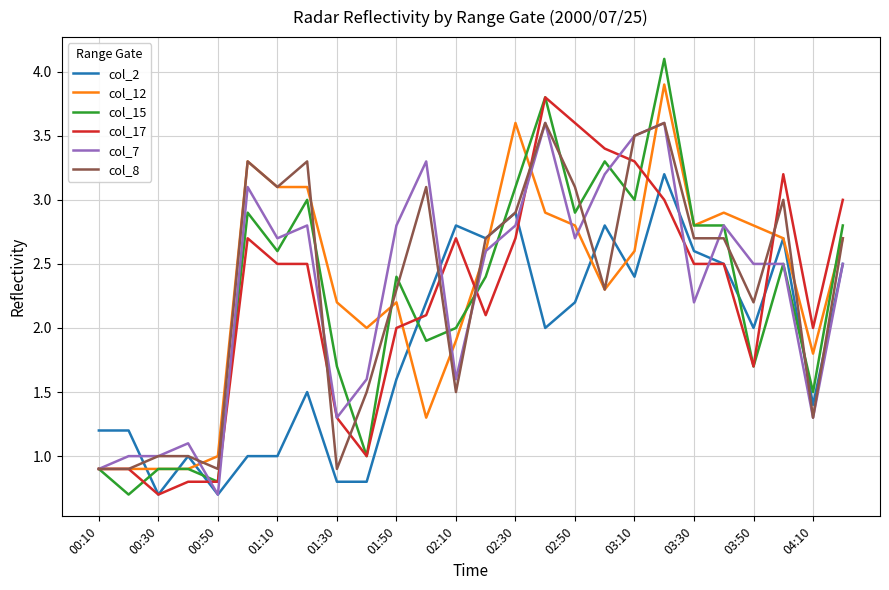

Which series has the widest spread of values?

col_15